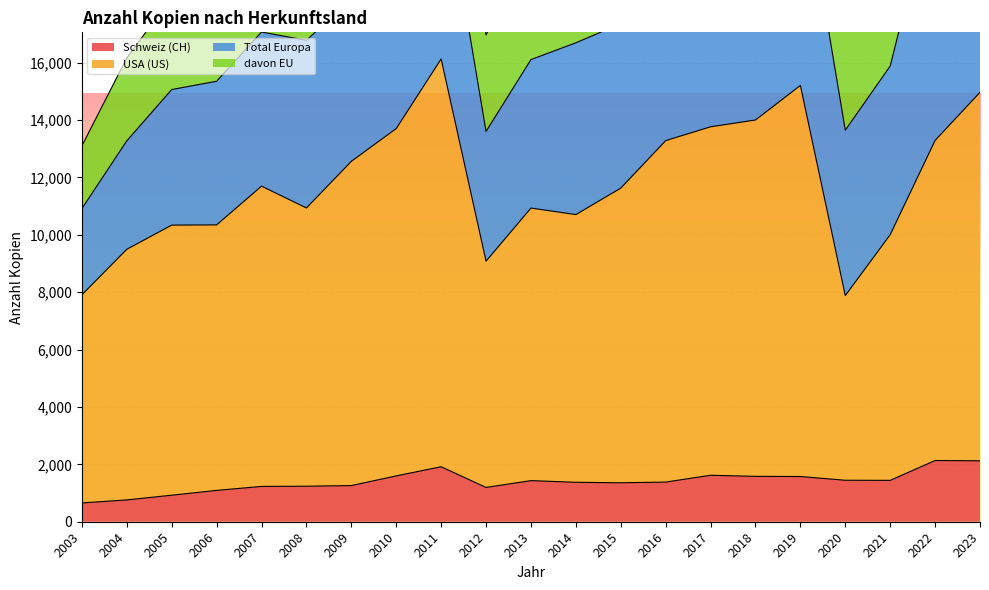

What is the highest value of the Schweiz (CH) series?

2134